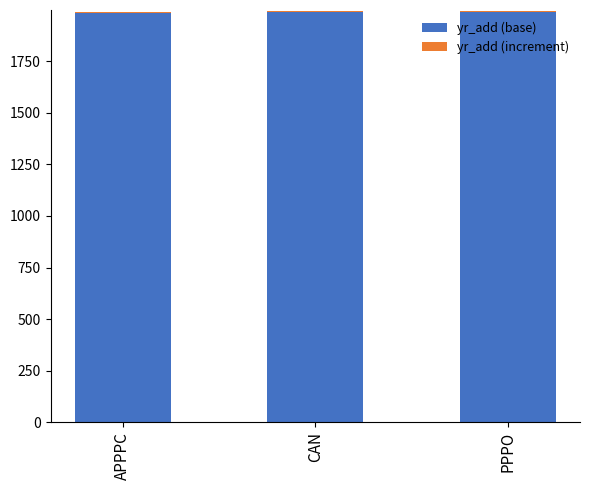

What is the sum of the yr_add (base) values at APPPC and PPPO?

3975